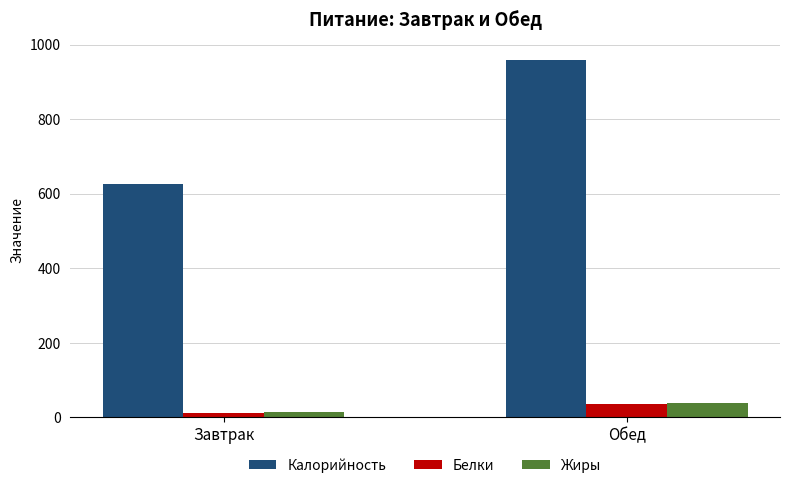

What is the sum of the Белки values at Завтрак and Обед?

50